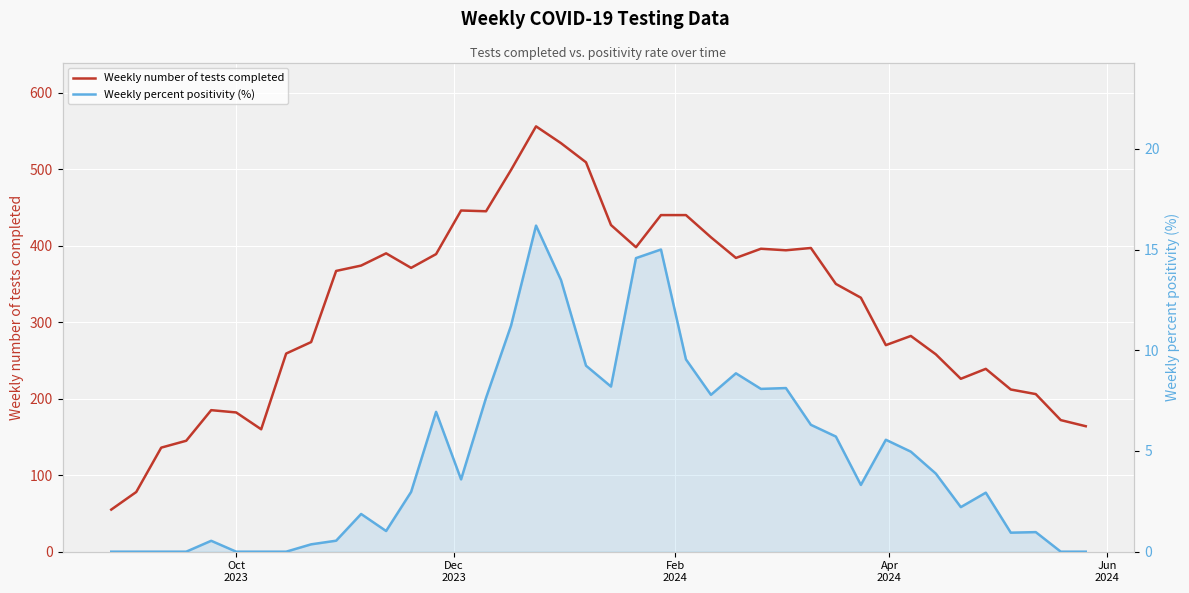

True or false: Weekly number of tests completed has more than 0 points higher than both neighbors.

True